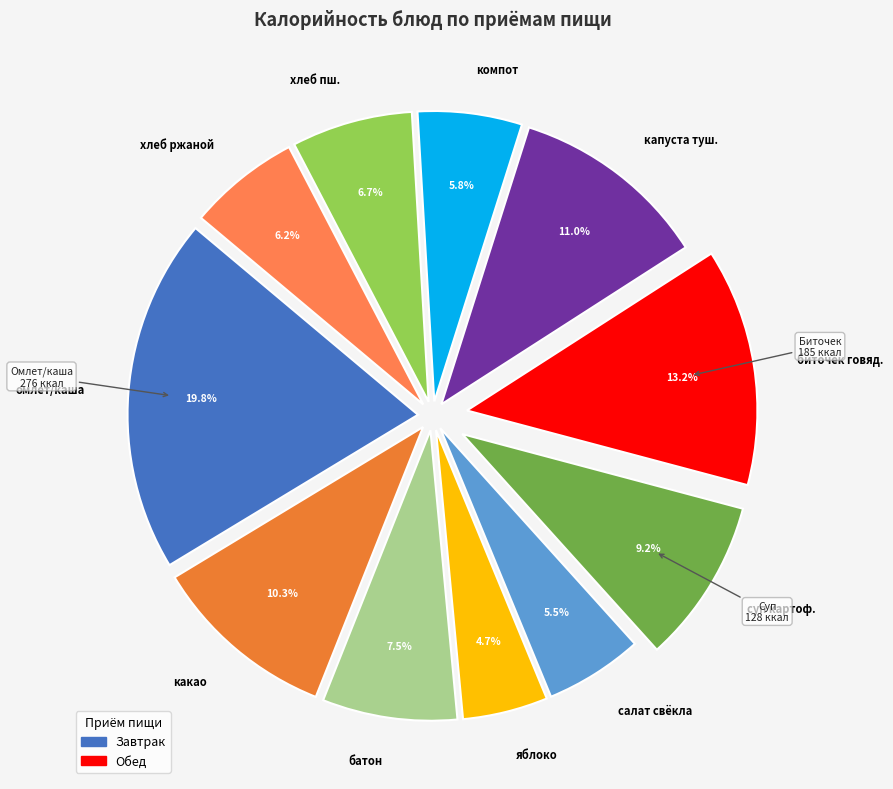

Is there a majority slice in this chart?

No